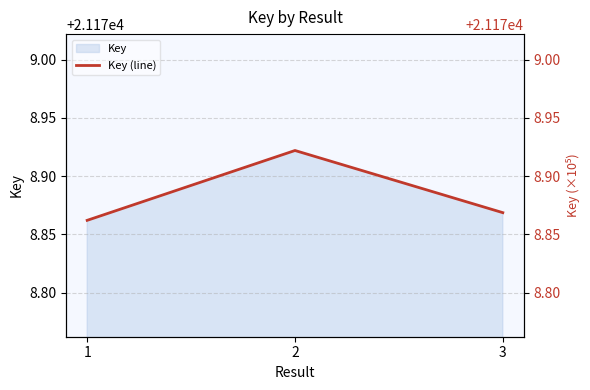

List the labels in order of Key (line) value, smallest first.

1, 3, 2